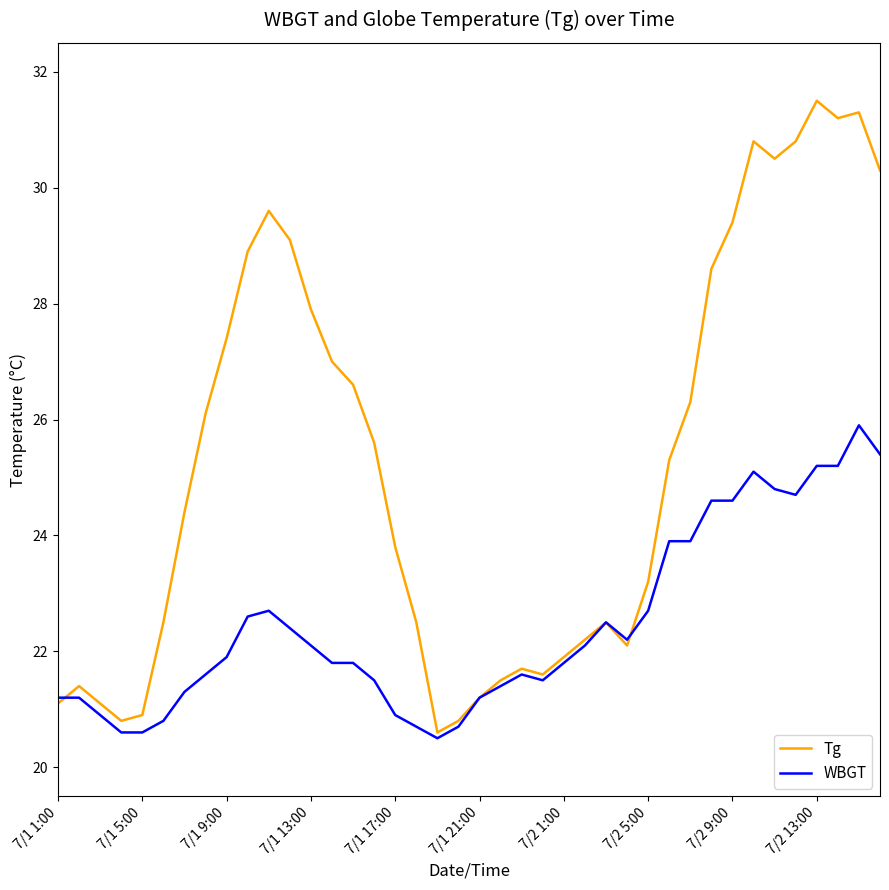

What is the average value of the Tg series?

25.3